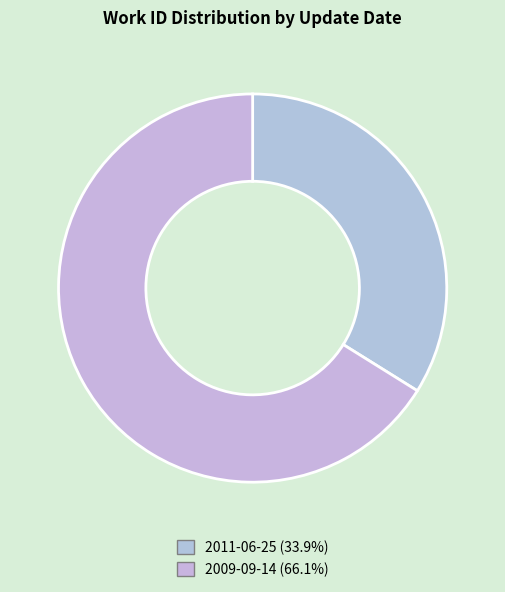

Which has a higher value, 2009-09-14 or 2011-06-25?

2009-09-14